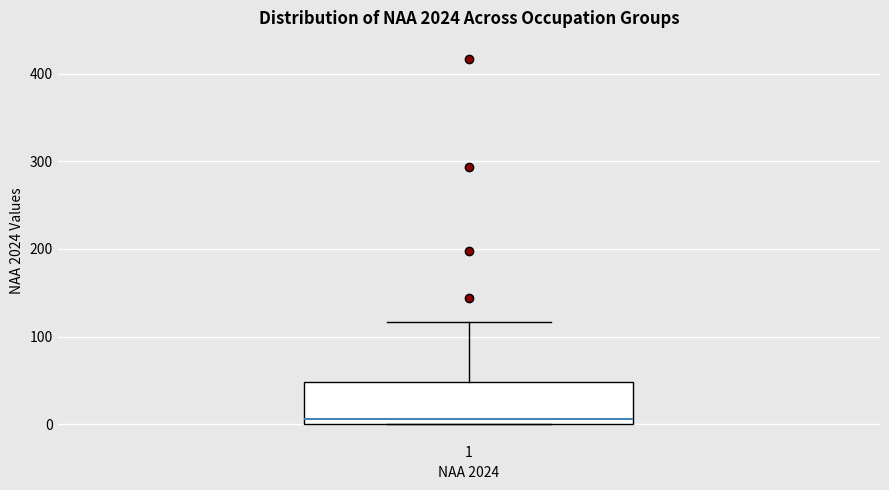

Transcribe this box plot: give where the median line is, the range the box spans, and where the two whiskers end, as read against the y-axis. The values are not printed on the chart, so give them approximately, as read against the axis.

median 10, box 0 to 50, whiskers 0 to 120